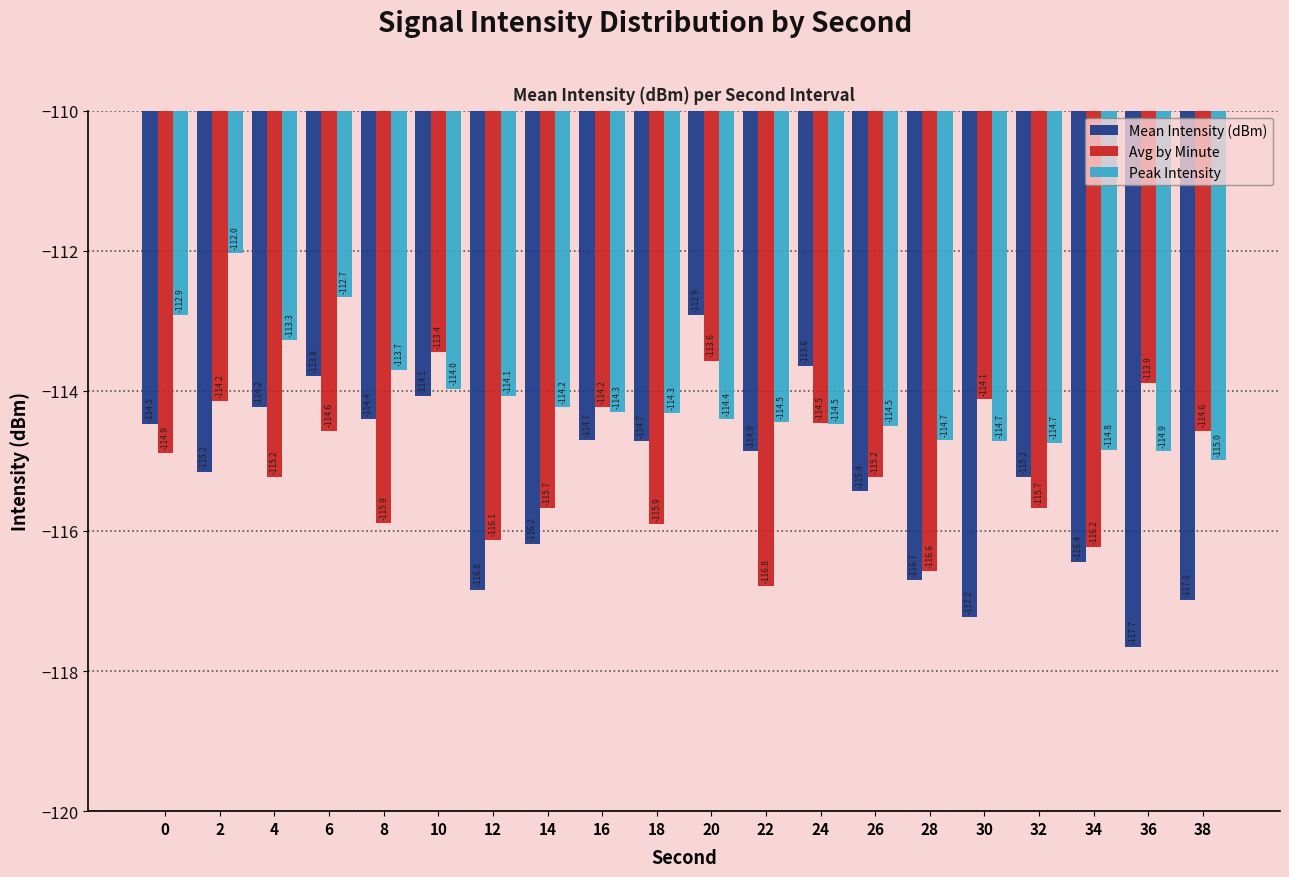

Reading right to left, extract all data points from this chart.

Mean Intensity (dBm): -117.0	-117.7	-116.4	-115.2	-117.2	-116.7	-115.4	-113.6	-114.9	-112.9	-114.7	-114.7	-116.2	-116.8	-114.1	-114.4	-113.8	-114.2	-115.2	-114.5
Avg by Minute: -114.6	-113.9	-116.2	-115.7	-114.1	-116.6	-115.2	-114.5	-116.8	-113.6	-115.9	-114.2	-115.7	-116.1	-113.4	-115.9	-114.6	-115.2	-114.2	-114.9
Peak Intensity: -115.0	-114.9	-114.8	-114.7	-114.7	-114.7	-114.5	-114.5	-114.5	-114.4	-114.3	-114.3	-114.2	-114.1	-114.0	-113.7	-112.7	-113.3	-112.0	-112.9